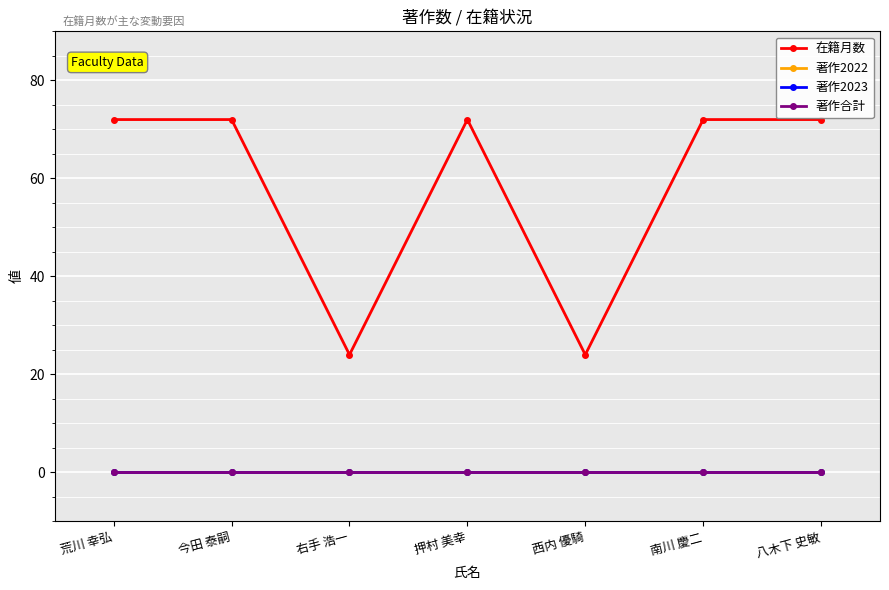

Does the chart display data point markers on the line(s)?

Yes